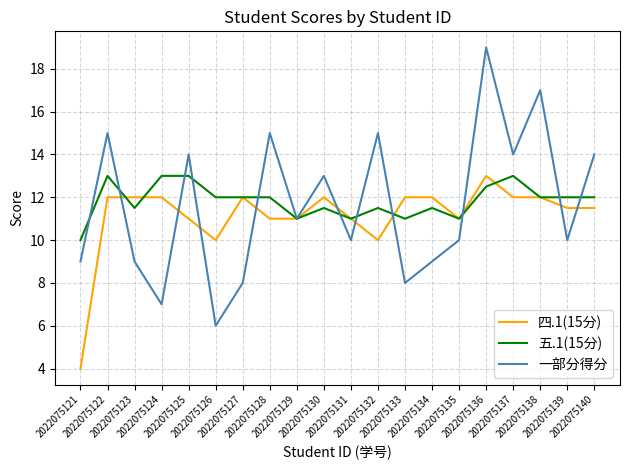

What is the highest value of the 五.1(15分) series?

13.0